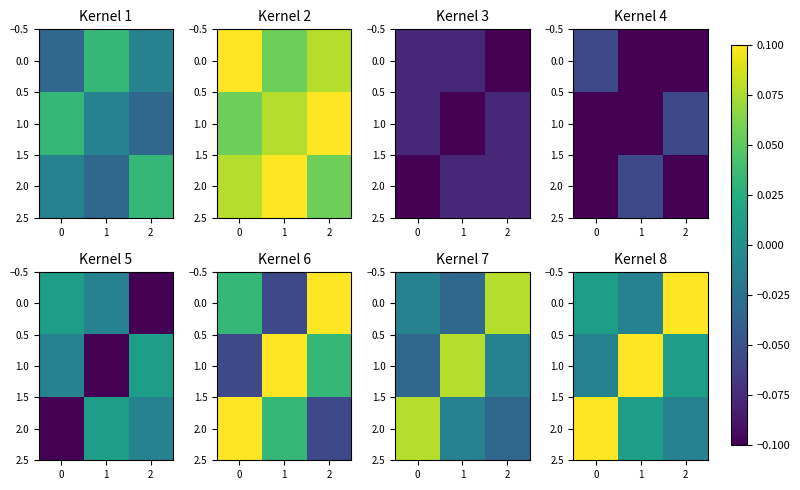

Which category has the highest value in the 0.0 series?

2